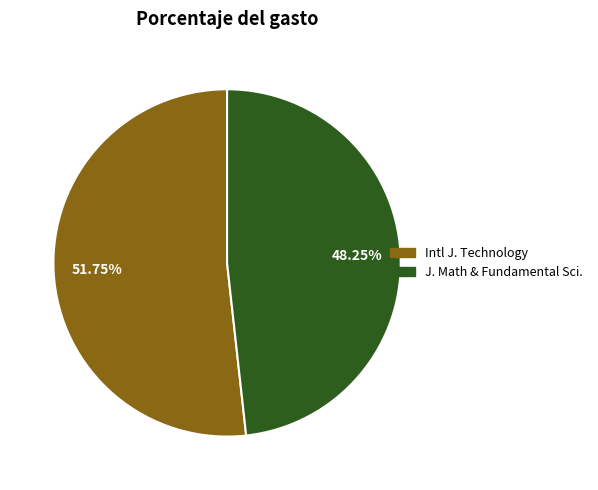

Combined, do Intl J. Technology and J. Math & Fundamental Sci. account for over 50%?

Yes